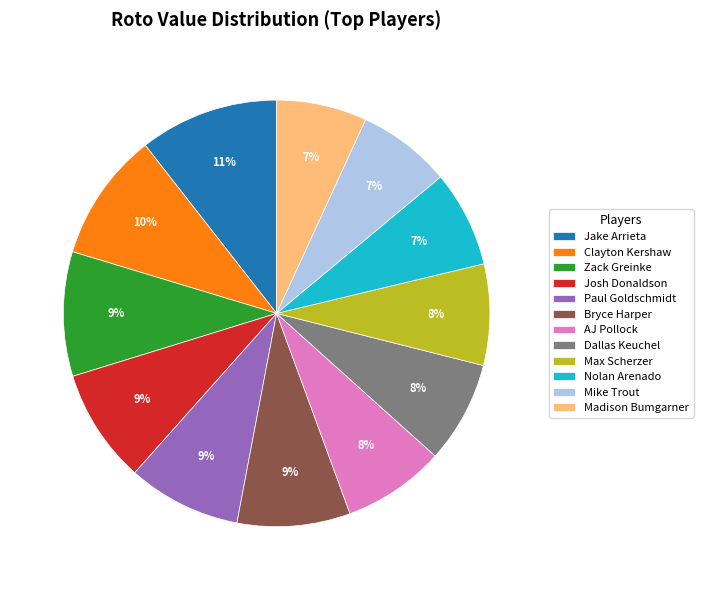

To the nearest percent, what is the average slice percentage?

8%